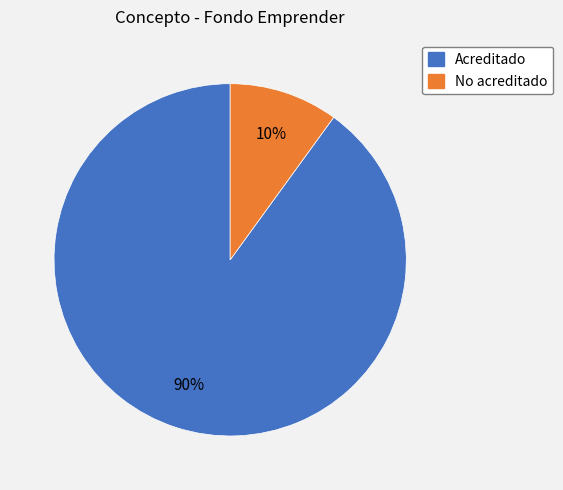

How many slices are in this pie chart?

2